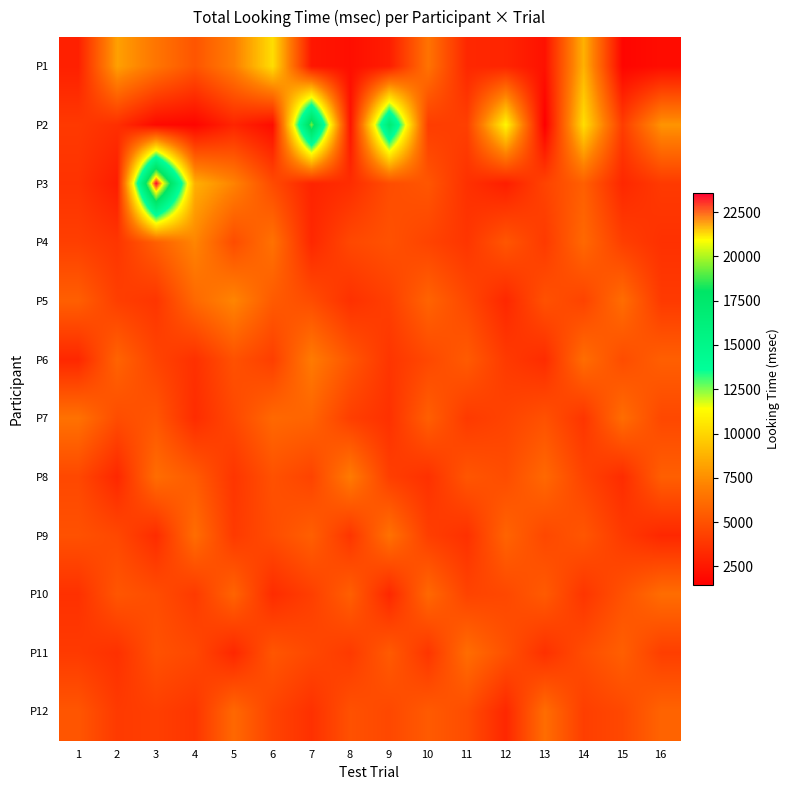

Reading left to right, what are all the values shown in this chart?

P1: 1=2880	2=8120	3=6560	4=5160	5=6920	6=10280	7=2480	8=2120	9=2760	10=6480	11=3200	12=3080	13=2240	14=8760	15=1720	16=2040
P2: 1=3960	2=3520	3=1920	4=1720	5=3080	6=2040	7=19400	8=2320	9=16920	10=4120	11=4240	12=11160	13=1440	14=10280	15=4120	16=7720
P3: 1=3680	2=2720	3=23598	4=8680	5=7120	6=4720	7=3040	8=3440	9=4800	10=5200	11=3600	12=2800	13=4400	14=5600	15=3200	16=4000
P4: 1=4200	2=3800	3=5600	4=7200	5=4800	6=6400	7=3200	8=4600	9=5000	10=4400	11=3800	12=5200	13=4000	14=6000	15=4200	16=3600
P5: 1=5600	2=4200	3=3800	4=6000	5=7200	6=5400	7=4800	8=3600	9=4200	10=5800	11=4600	12=3200	13=5000	14=4400	15=6200	16=4000
P6: 1=3200	2=5800	3=4400	4=3600	5=5000	6=4200	7=6800	8=5200	9=3800	10=4600	11=5400	12=4000	13=3400	14=6200	15=4800	16=5600
P7: 1=6400	2=4800	3=5200	4=3400	5=4600	6=6000	7=5800	8=4200	9=3600	10=5600	11=4000	12=4400	13=5000	14=3800	15=6200	16=4600
P8: 1=4600	2=3200	3=6200	4=5400	5=3800	6=5000	7=4400	8=6800	9=4200	10=3600	11=5200	12=4800	13=6000	14=4400	15=3400	16=5600
P9: 1=5000	2=4600	3=3400	4=6200	5=4000	6=4800	7=5600	8=3800	9=6400	10=4200	11=3600	12=5800	13=4600	14=5200	15=4000	16=3200
P10: 1=3600	2=5200	3=4800	4=4000	5=5800	6=3400	7=4200	8=5600	9=3200	10=6000	11=4400	12=4600	13=5400	14=3800	15=5000	16=6200
P11: 1=4000	2=3600	3=5000	4=4600	5=3200	6=5200	7=4600	8=4000	9=5400	10=3800	11=6200	12=5000	13=3600	14=4800	15=5600	16=4200
P12: 1=5200	2=4000	3=4200	4=3800	5=6000	6=4400	7=3600	8=5000	9=4600	10=5400	11=4800	12=3200	13=6200	14=4200	15=4600	16=5800